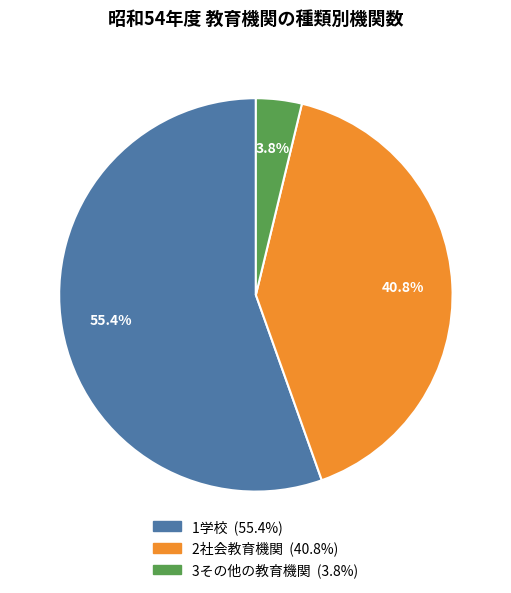

Which slice is the largest?

1学校